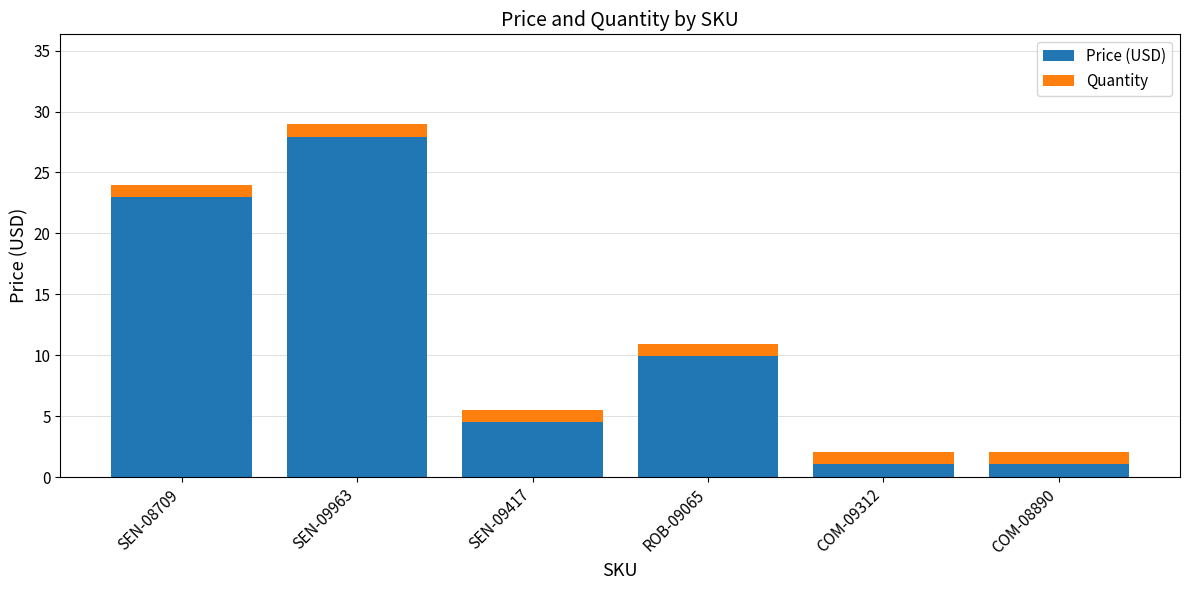

At which category is the sum across all series the highest?

SEN-09963